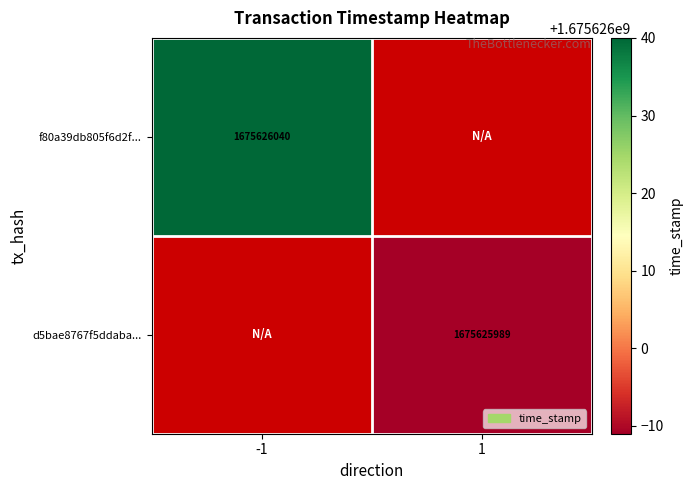

At which label is f80a39db closest to 837813020?

-1